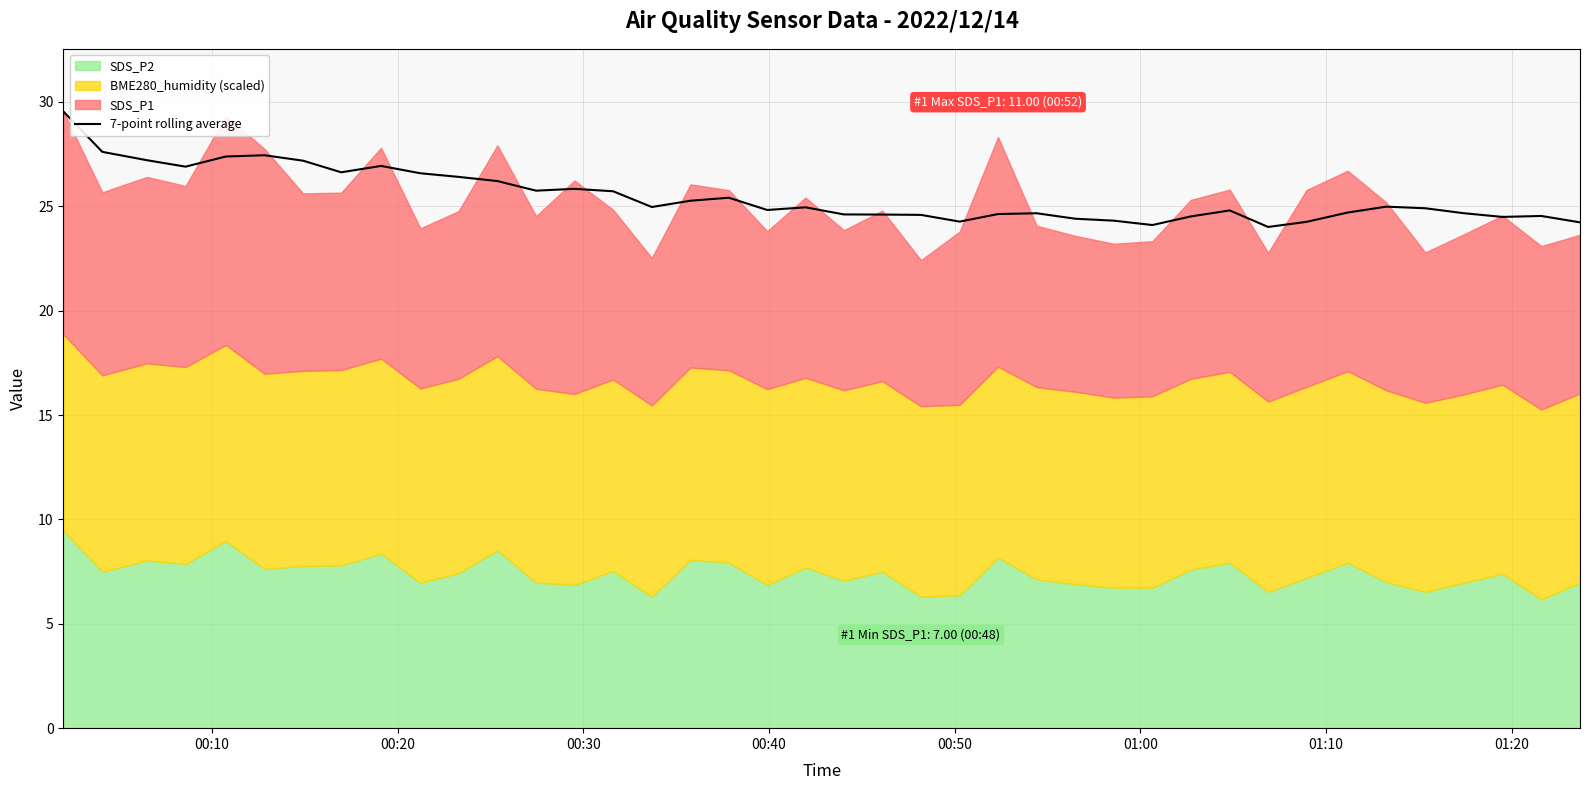

What is the sum of all values?

1019.1